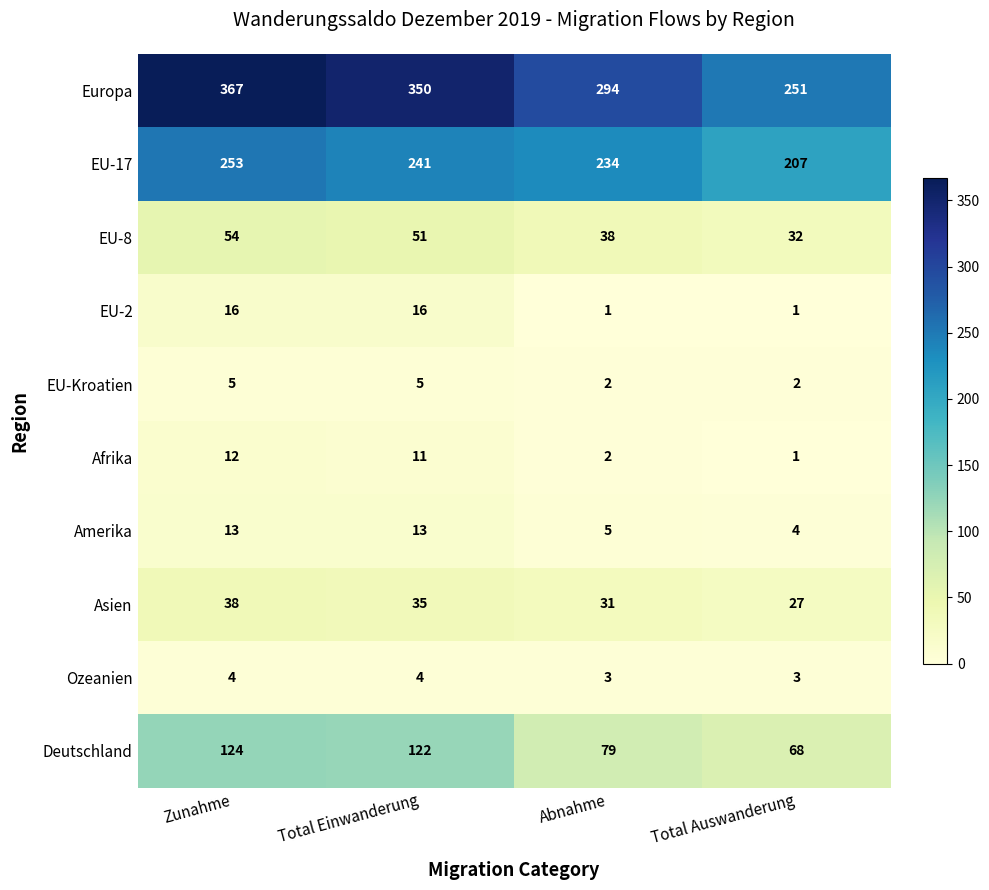

What is the greatest value displayed?

367